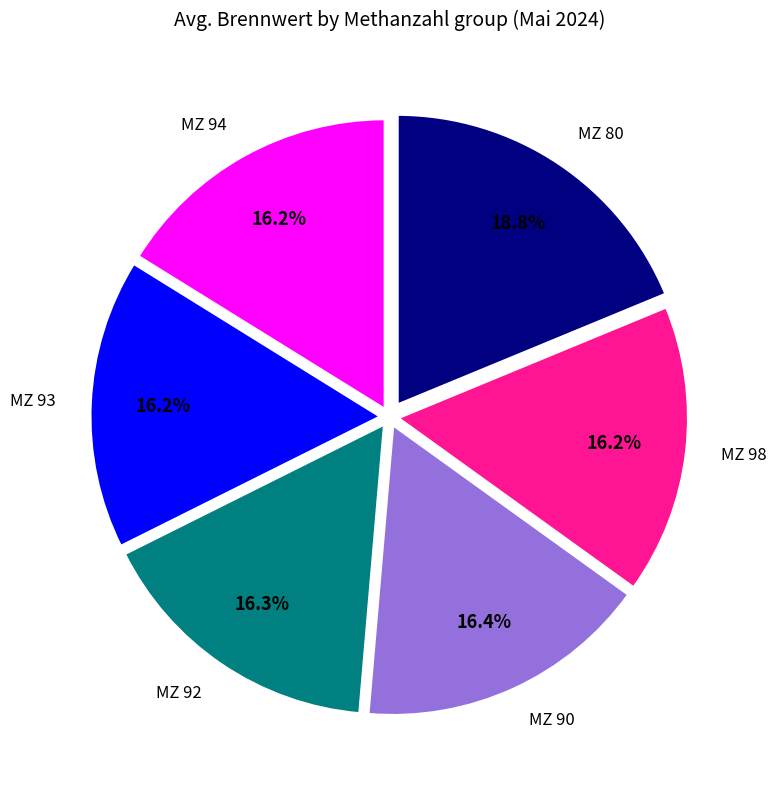

Is MZ 90 the majority of the pie?

No